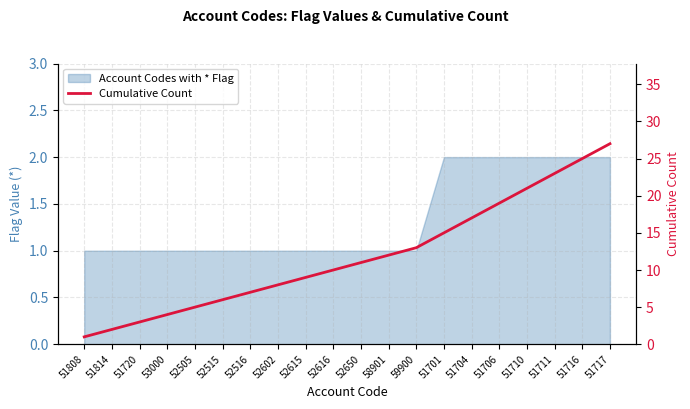

How many lines are shown in the chart?

1